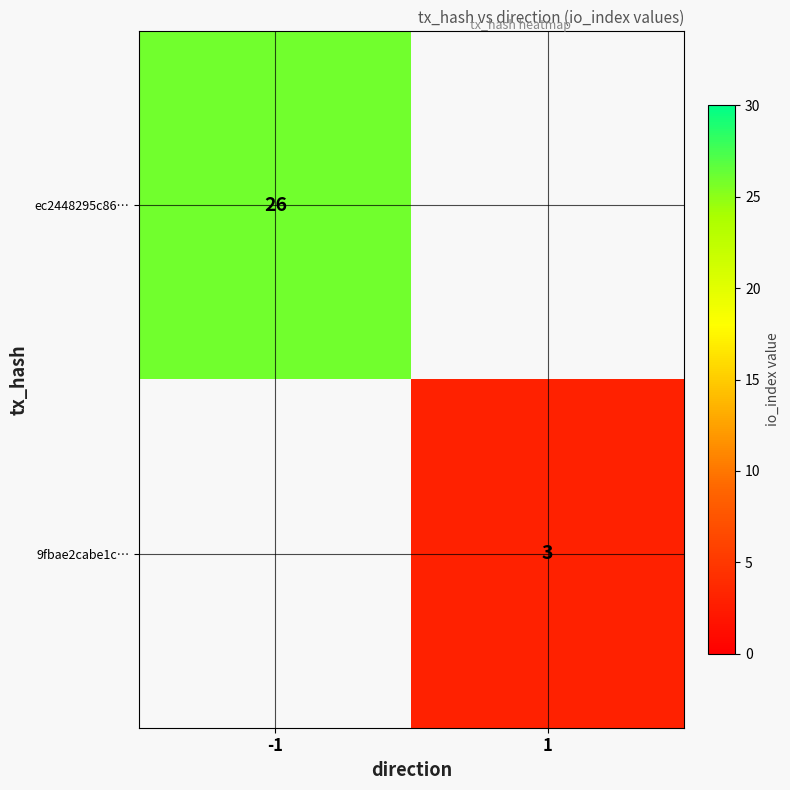

True or false: ec2448295c86… has a value of 26 at -1.

True